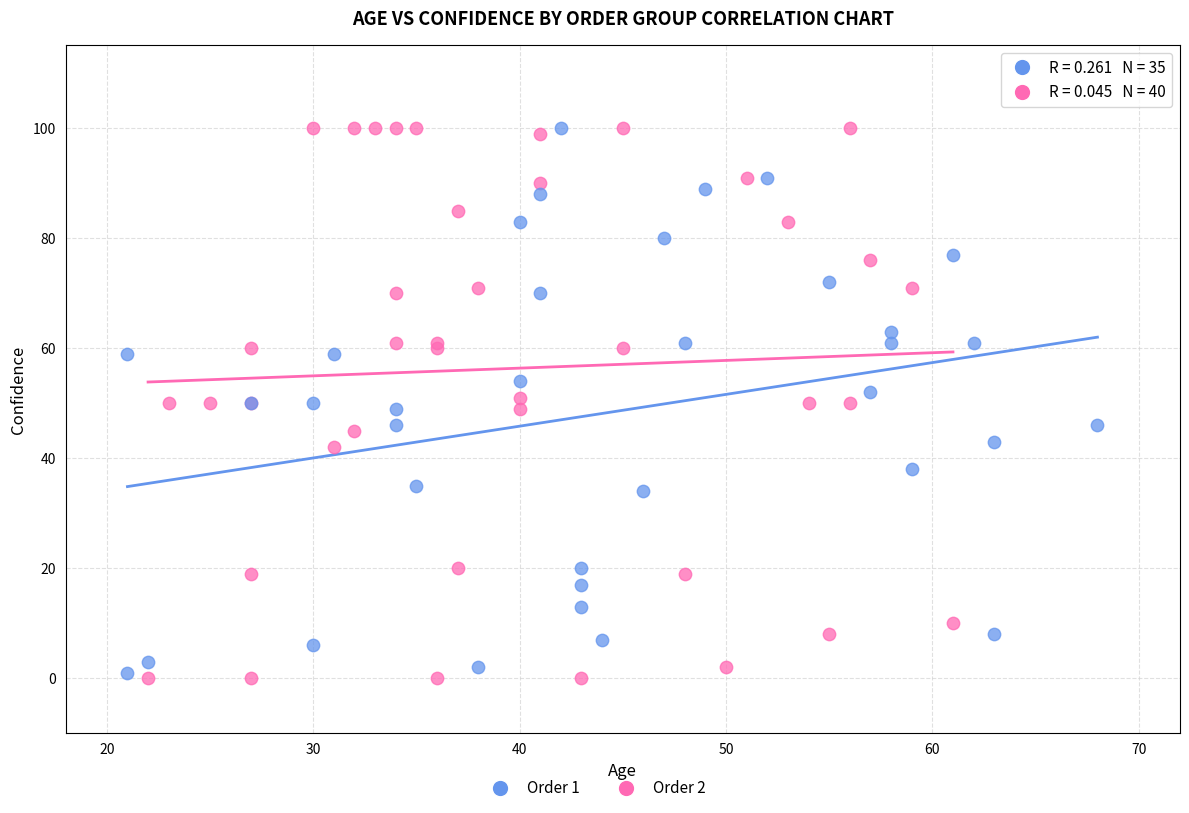

Which series has the widest spread of Y values?

Order 2